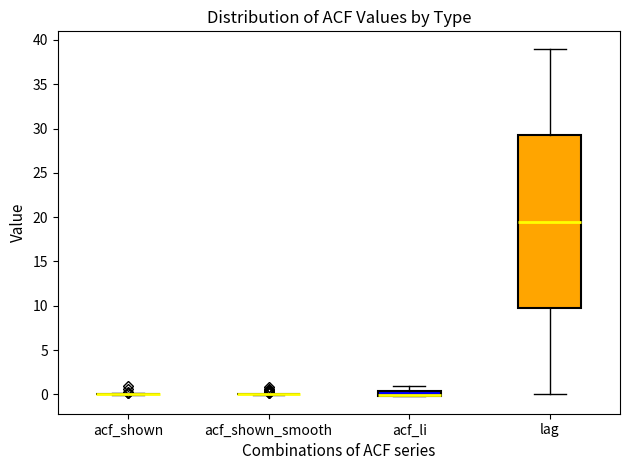

Comparing the boxes themselves (not the whiskers), which one is the tallest?

lag